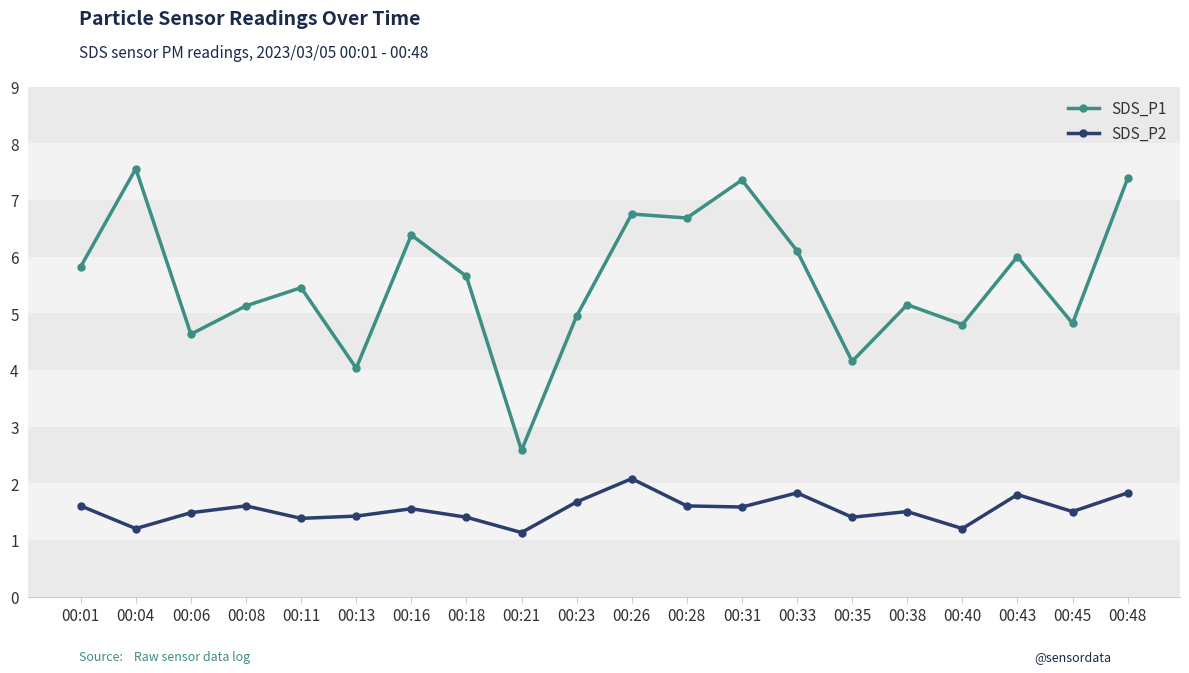

Between 00:31 and 00:43, which series saw the biggest shift?

SDS_P1